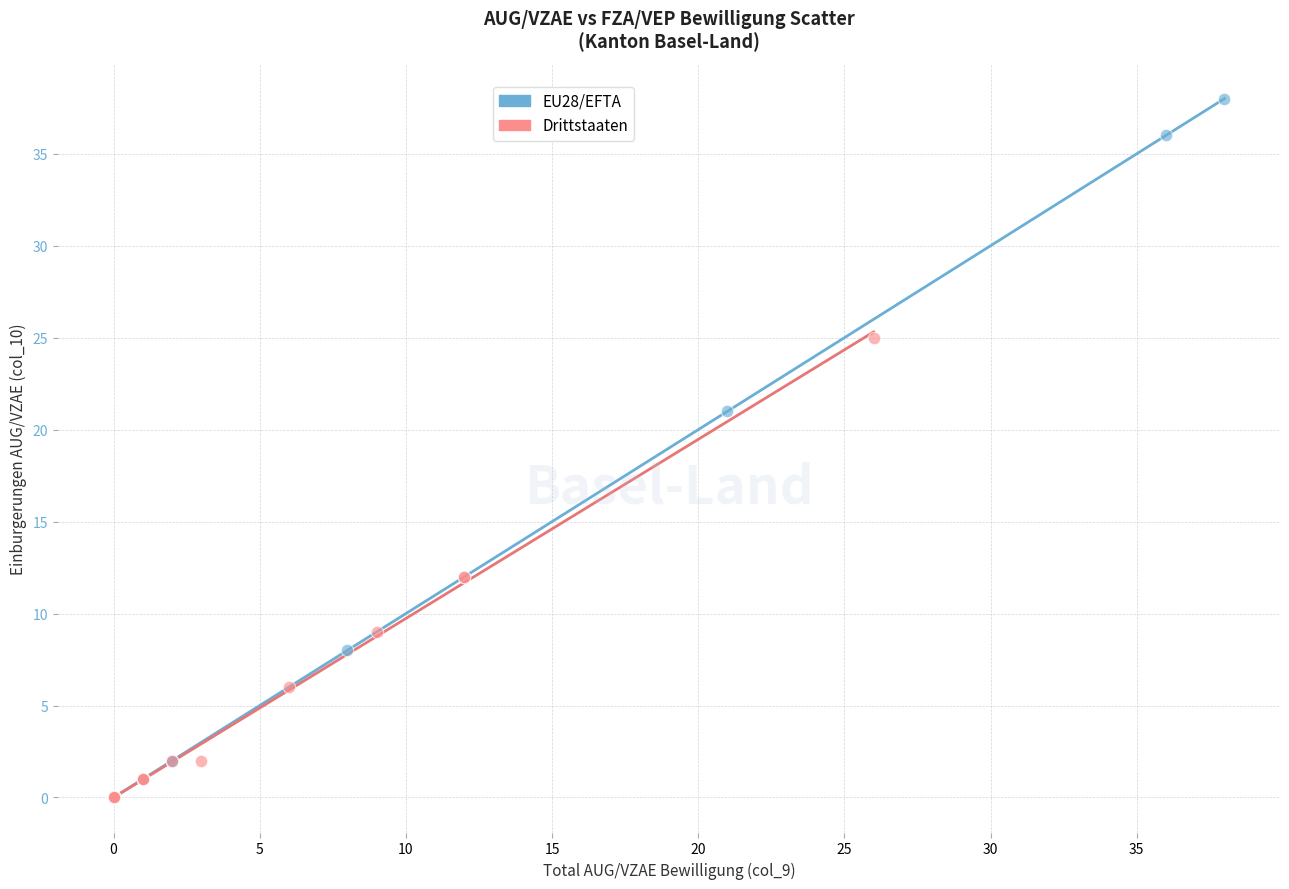

Which series has the widest spread of Y values?

EU28/EFTA